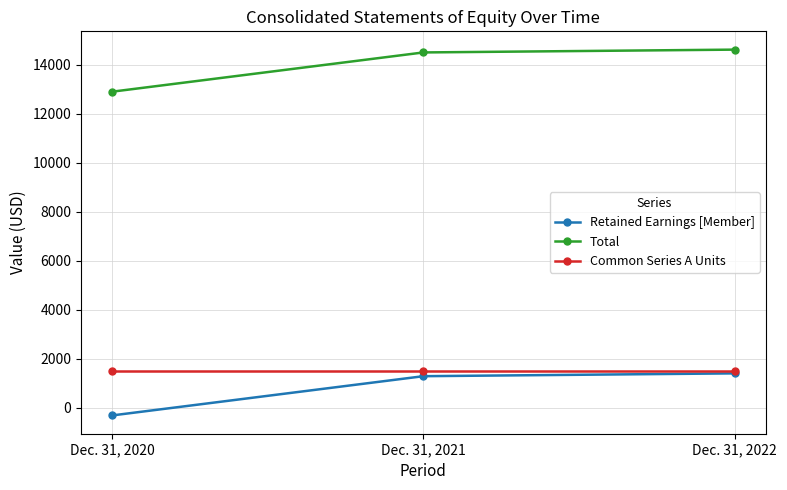

What is the greatest value displayed?

14626